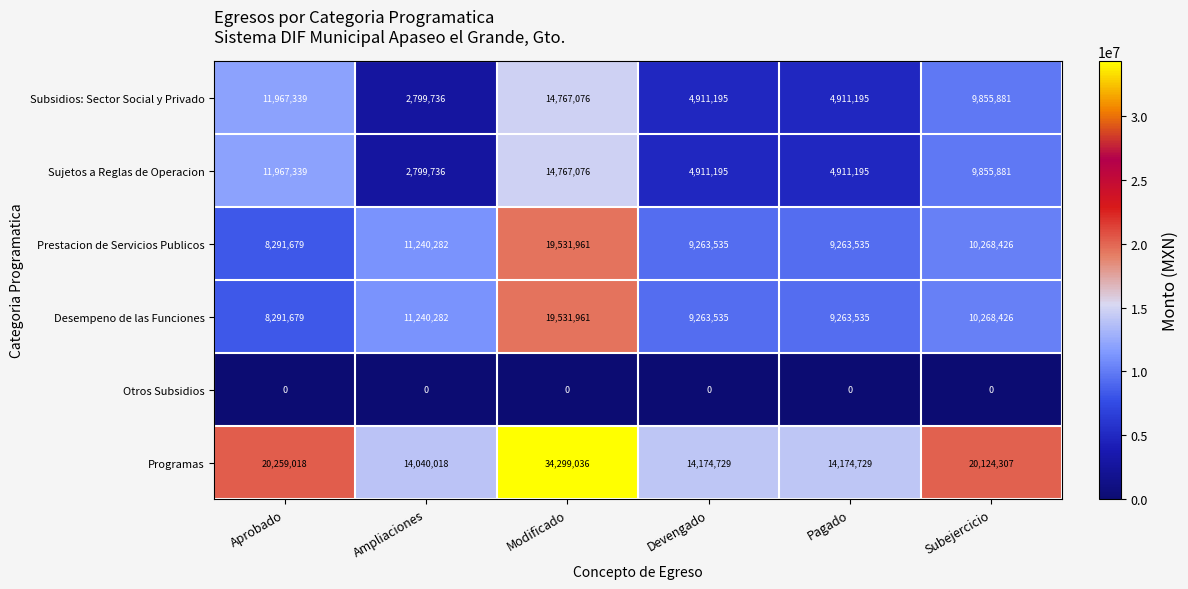

Is it true that Sujetos a Reglas de Operacion equals 14767076 at Modificado?

True